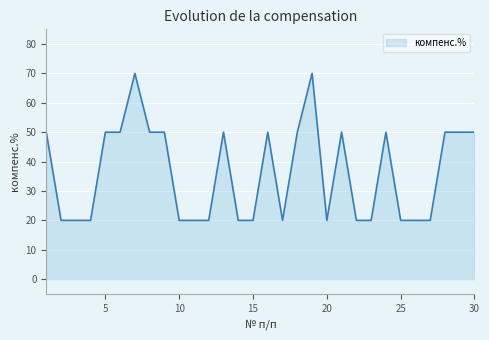

What is the difference between the maximum and minimum values?

50